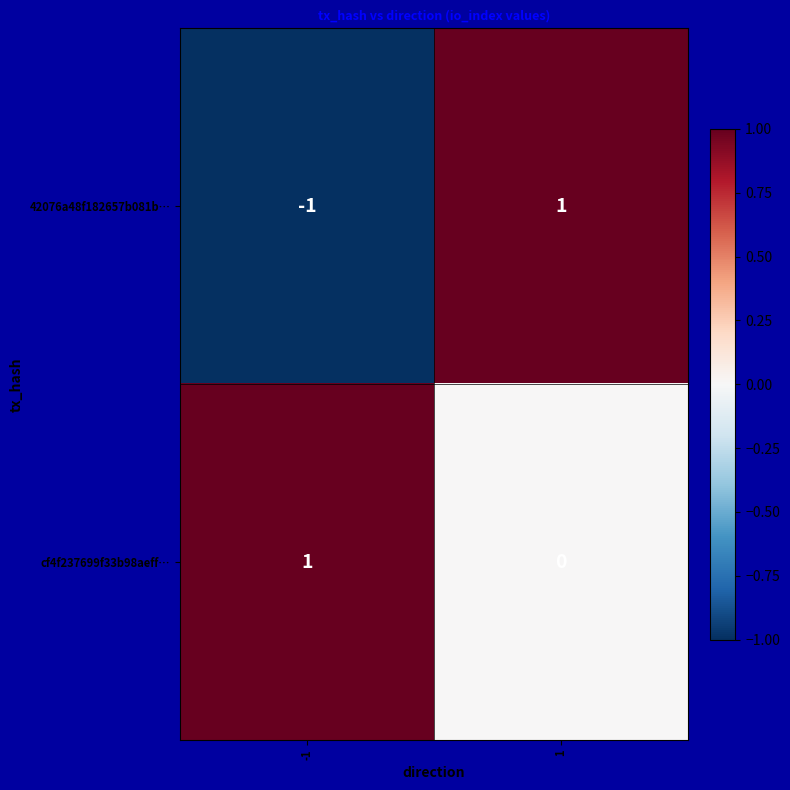

How many values in cf4f237699f33b98aeff… are above zero?

1